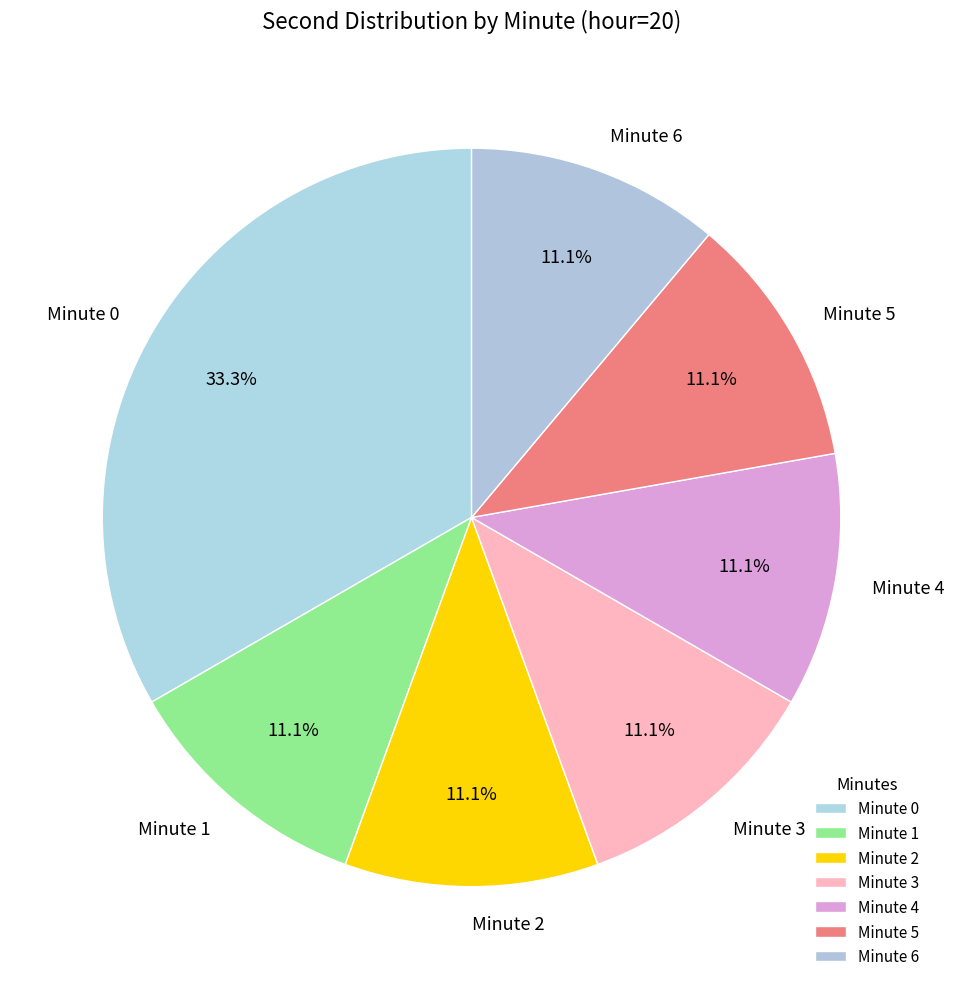

Is there any slice that represents more than half of the pie?

No